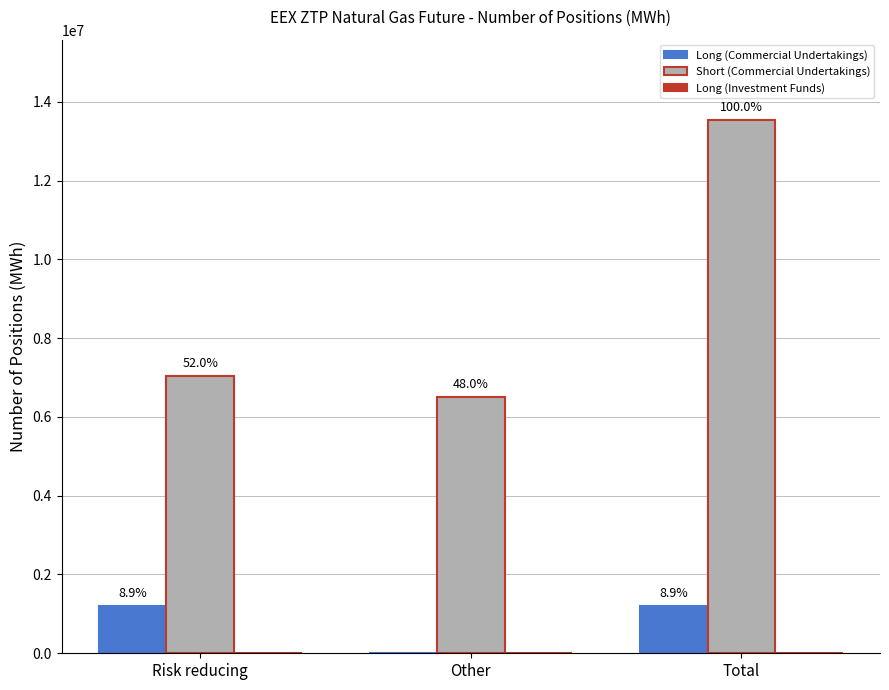

Does the chart contain stacked bars?

No